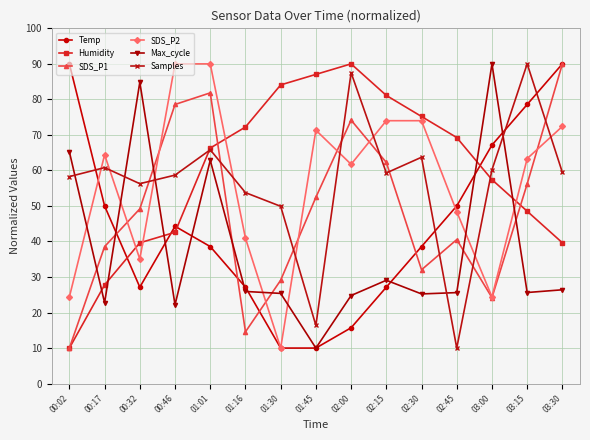

What is the difference between the highest and lowest values at 03:15?

64.4